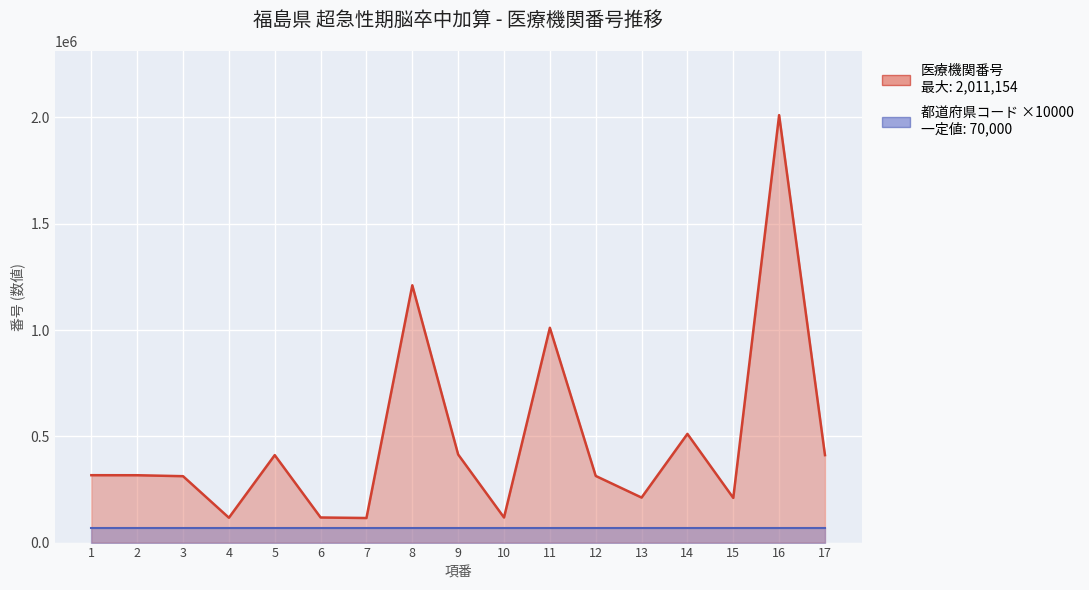

How many points are lower than both their immediate neighbors (excluding endpoints)?

5